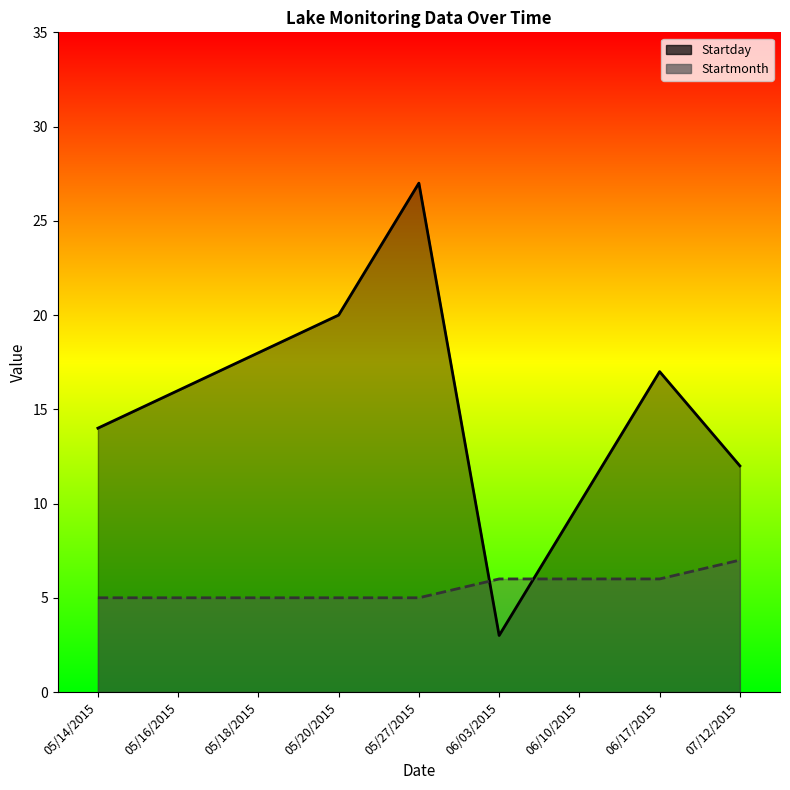

Does the chart display data point markers on the line(s)?

No